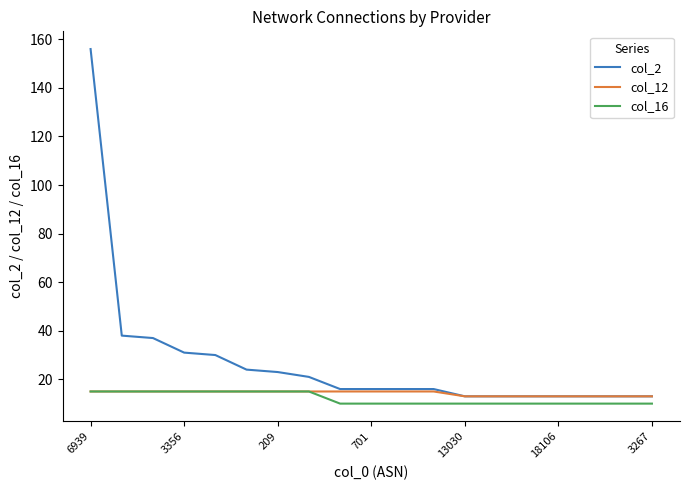

Reading right to left, what are all the values shown in this chart?

col_2: 13	13	13	13	13	13	13	16	16	16	16	21	23	24	30	31	37	38	156
col_12: 13	13	13	13	13	13	13	15	15	15	15	15	15	15	15	15	15	15	15
col_16: 10	10	10	10	10	10	10	10	10	10	10	15	15	15	15	15	15	15	15